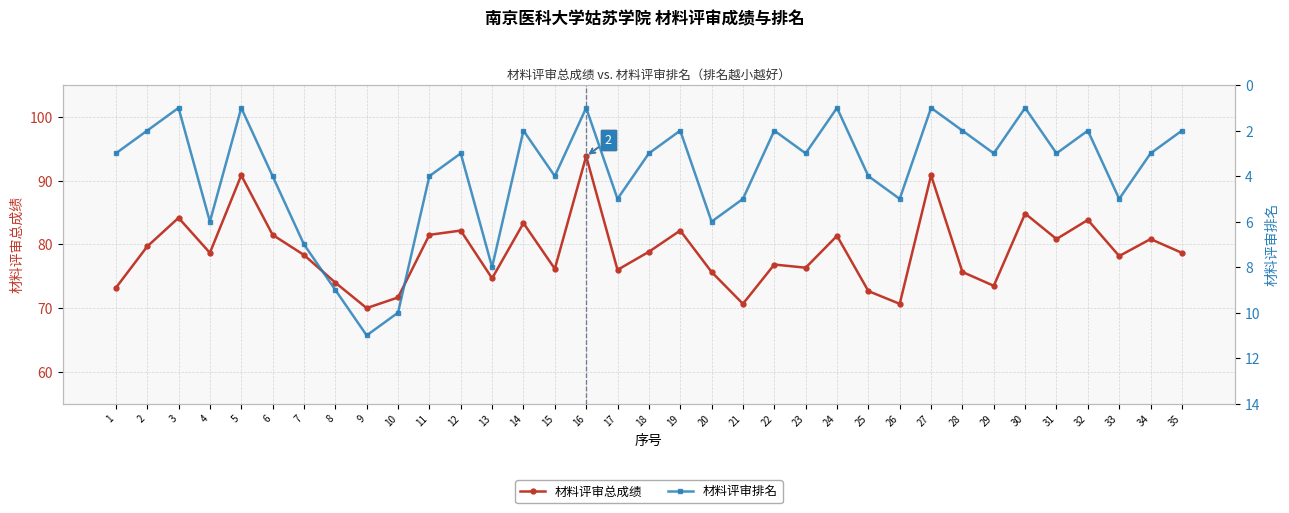

True or false: 材料评审总成绩 has more than 0 points higher than both neighbors.

True